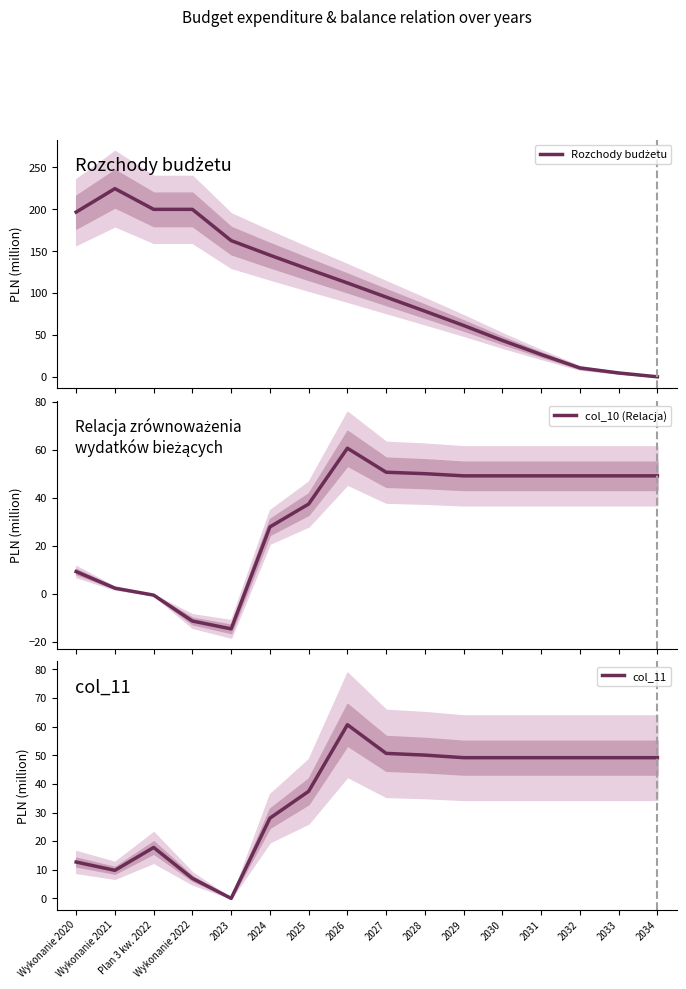

Reading left to right, what are all the values shown in this chart?

Rozchody budżetu: Wykonanie 2020=196.8	Wykonanie 2021=224.8	Plan 3 kw. 2022=200.0	Wykonanie 2022=200.0	2023=162.7	2024=145.3	2025=128.5	2026=112.1	2027=95.2	2028=78.4	2029=61.3	2030=43.4	2031=26.6	2032=10.6	2033=4.6	2034=0.0
col_10 (Relacja): Wykonanie 2020=9.3	Wykonanie 2021=2.4	Plan 3 kw. 2022=-0.5	Wykonanie 2022=-11.3	2023=-14.6	2024=27.9	2025=37.4	2026=60.6	2027=50.6	2028=50.0	2029=49.1	2030=49.1	2031=49.1	2032=49.1	2033=49.1	2034=49.1
col_11: Wykonanie 2020=12.7	Wykonanie 2021=9.8	Plan 3 kw. 2022=17.8	Wykonanie 2022=7.0	2023=0.0	2024=28.0	2025=37.4	2026=60.6	2027=50.6	2028=50.0	2029=49.1	2030=49.1	2031=49.1	2032=49.1	2033=49.1	2034=49.1